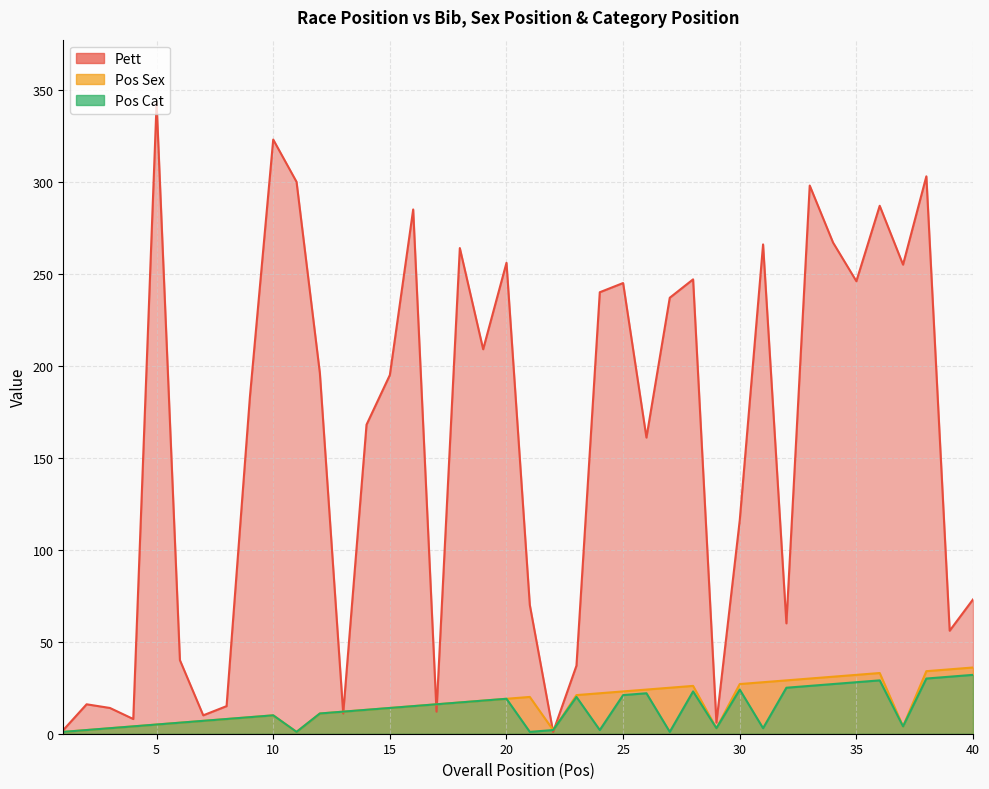

At which label does Pos Cat reach its minimum?

1